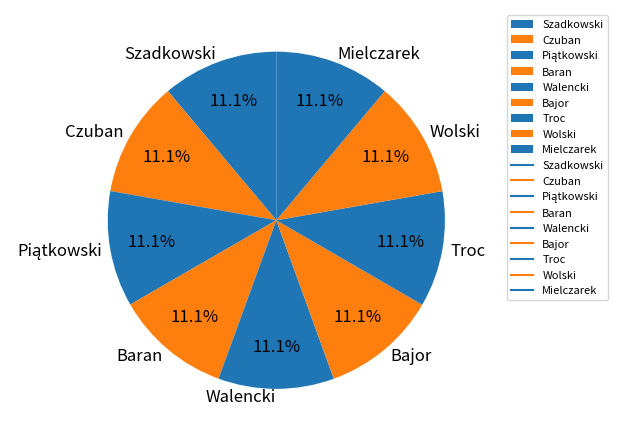

What is the ratio of the value at Baran to the value at Bajor?

1.0